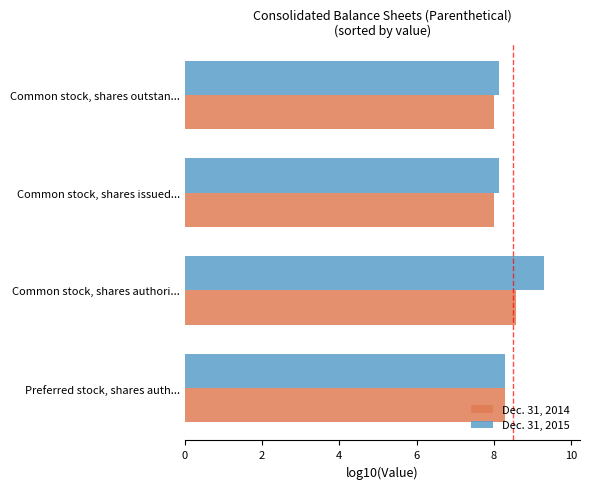

What is the difference between the maximum and minimum values in the Dec. 31, 2014 series?

0.6